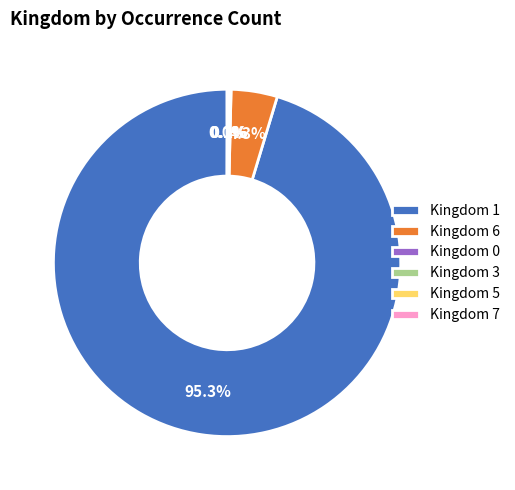

Which category has the biggest portion of the pie?

Kingdom 1